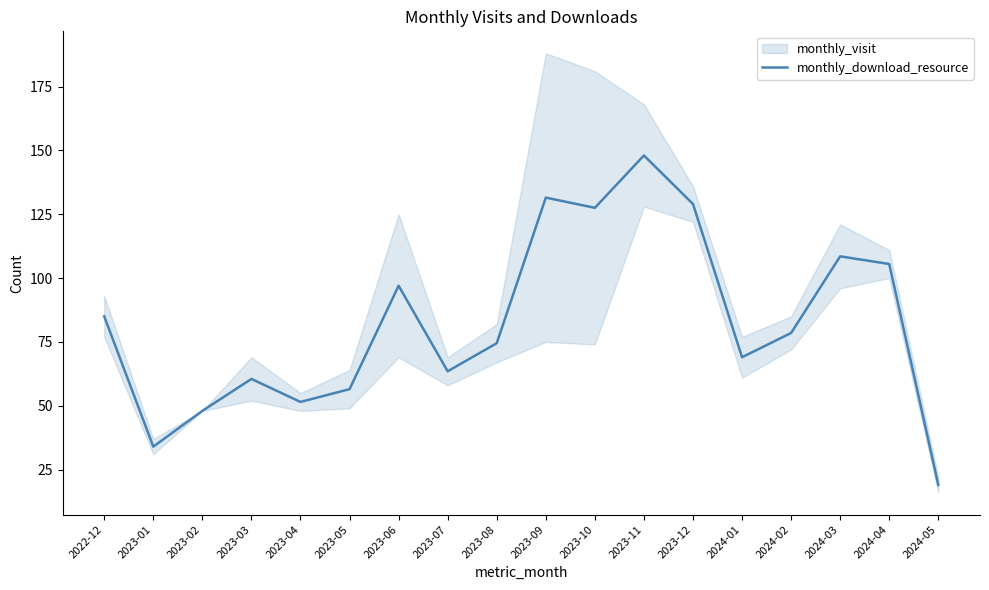

Reading left to right, what are all the values shown in this chart?

2022-12=85.0	2023-01=34.0	2023-02=48.0	2023-03=60.5	2023-04=51.5	2023-05=56.5	2023-06=97.0	2023-07=63.5	2023-08=74.5	2023-09=131.5	2023-10=127.5	2023-11=148.0	2023-12=129.0	2024-01=69.0	2024-02=78.5	2024-03=108.5	2024-04=105.5	2024-05=19.0